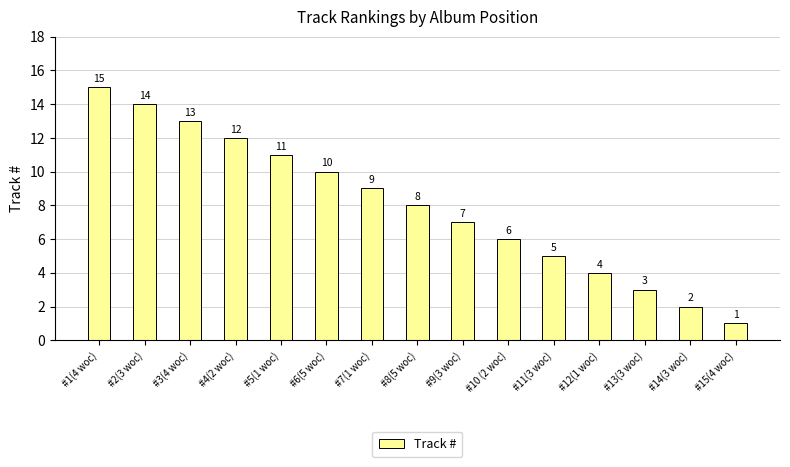

Reading right to left, what are all the values shown in this chart?

1	2	3	4	5	6	7	8	9	10	11	12	13	14	15